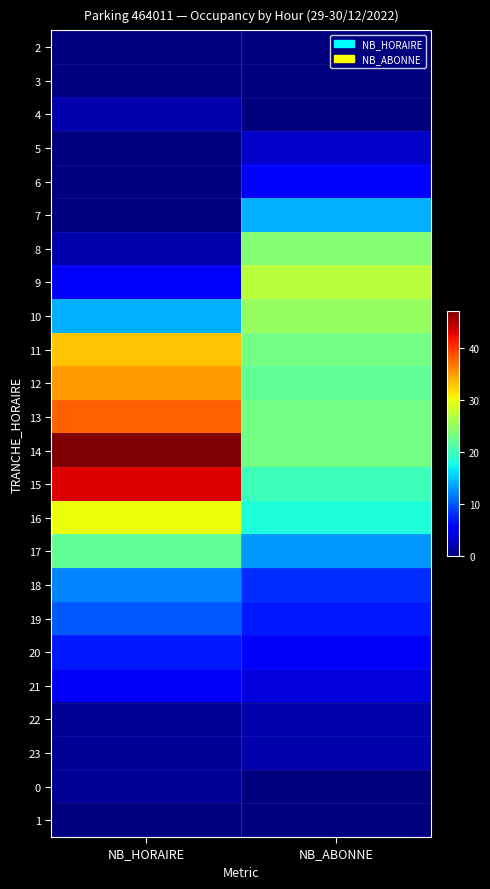

Which label corresponds to the smallest value in the chart?

NB_HORAIRE